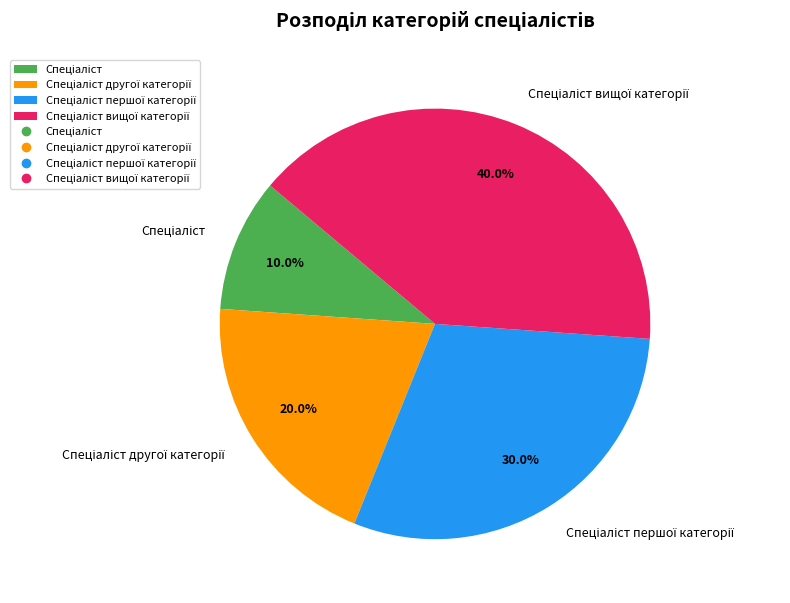

Is there a majority slice in this chart?

No